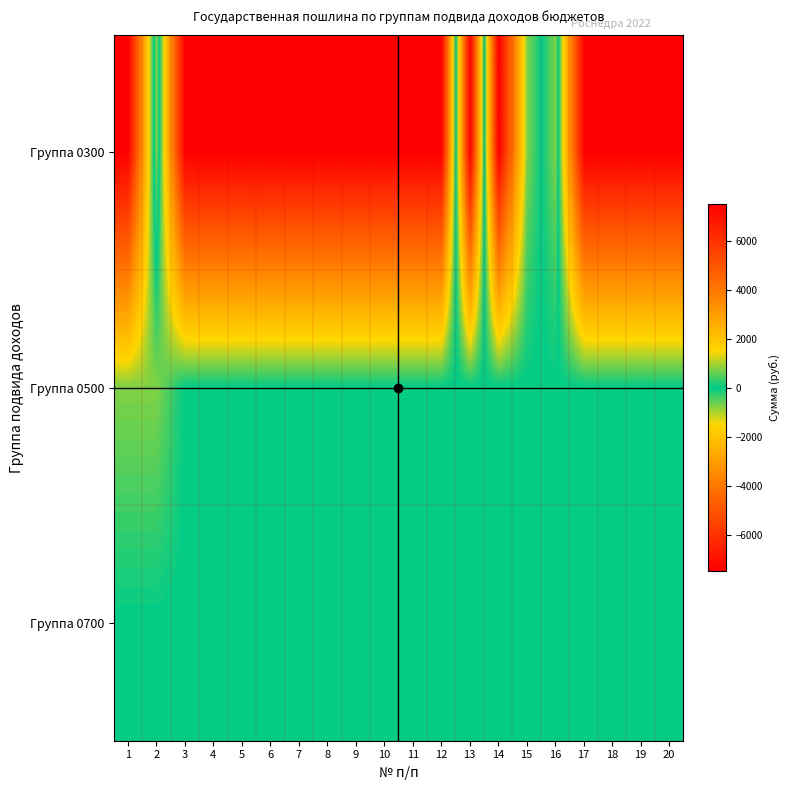

Reading left to right, list all the values displayed in this chart.

Группа 0300: 1=7500	2=-750	3=7500	4=7500	5=7500	6=7500	7=7500	8=7500	9=7500	10=7500	11=7500	12=7500	13=-7500	14=7500	15=750	16=-750	17=7500	18=7500	19=7500	20=7500
Группа 0500: 1=750	2=750	3=0	4=0	5=0	6=0	7=0	8=0	9=0	10=0	11=0	12=0	13=0	14=0	15=0	16=0	17=0	18=0	19=0	20=0
Группа 0700: 1=0	2=0	3=0	4=0	5=0	6=0	7=0	8=0	9=0	10=0	11=0	12=0	13=0	14=0	15=0	16=0	17=0	18=0	19=0	20=0